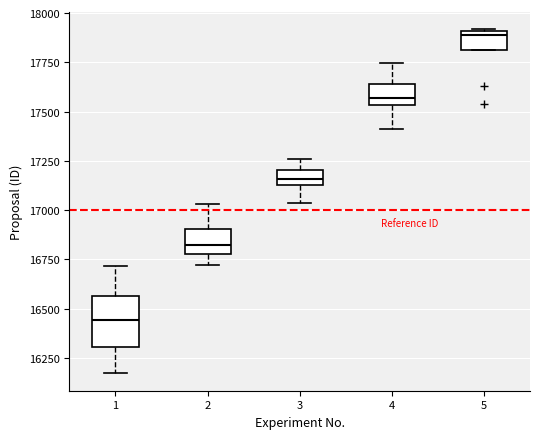

Which box is the tallest, from its lower edge to its upper edge?

1